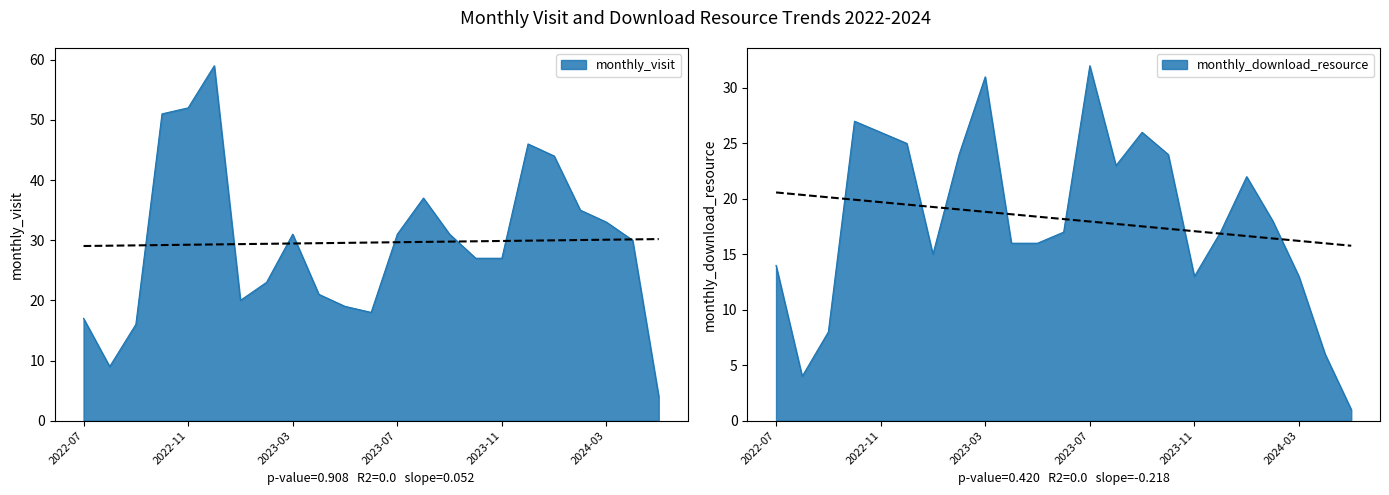

True or false: monthly_visit has a value of 16 at 2022-11.

False